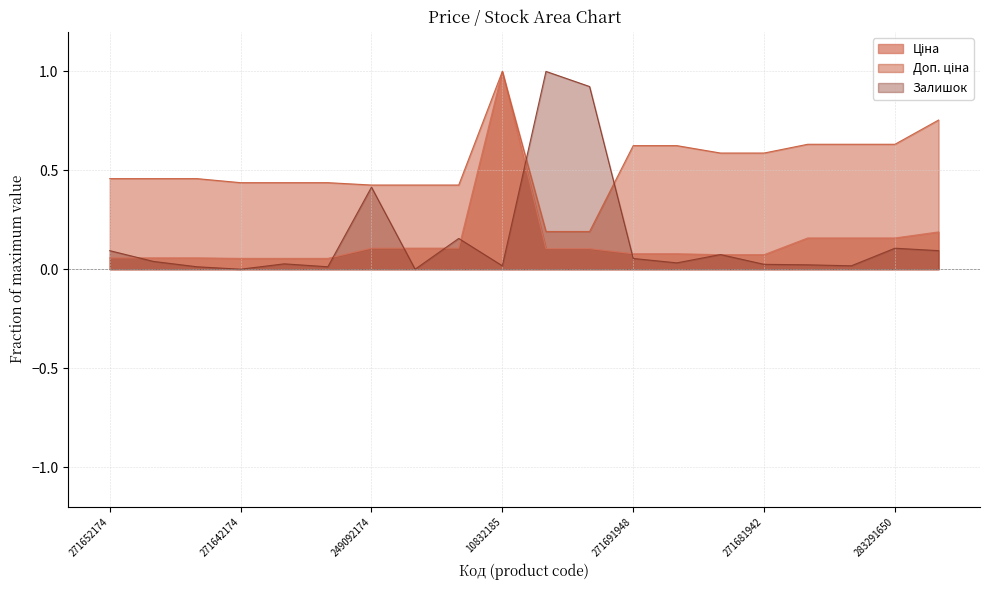

At 271642173, list the series in order from smallest to largest.

Залишок, Ціна, Доп. ціна